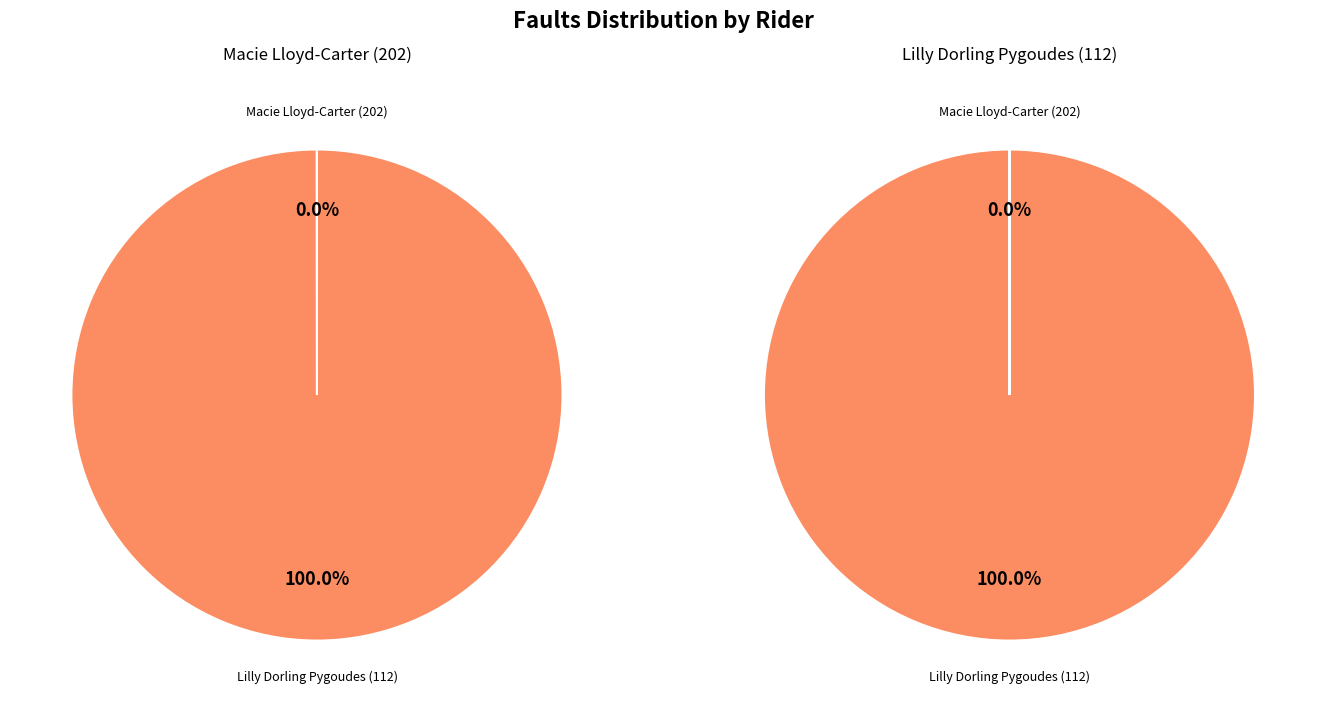

Rank the categories by value from highest to lowest.

112, 202